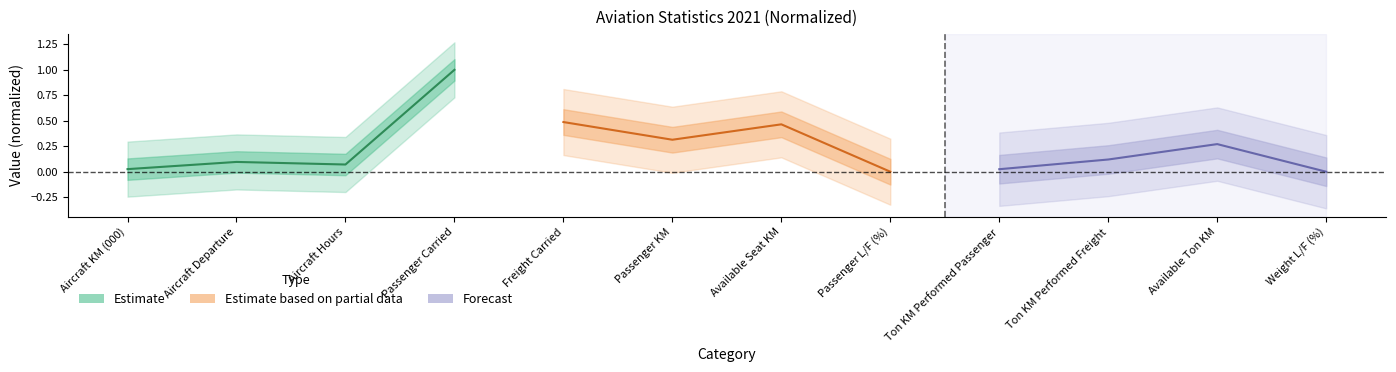

What is the sum of all Estimate based on partial data values?

1.3